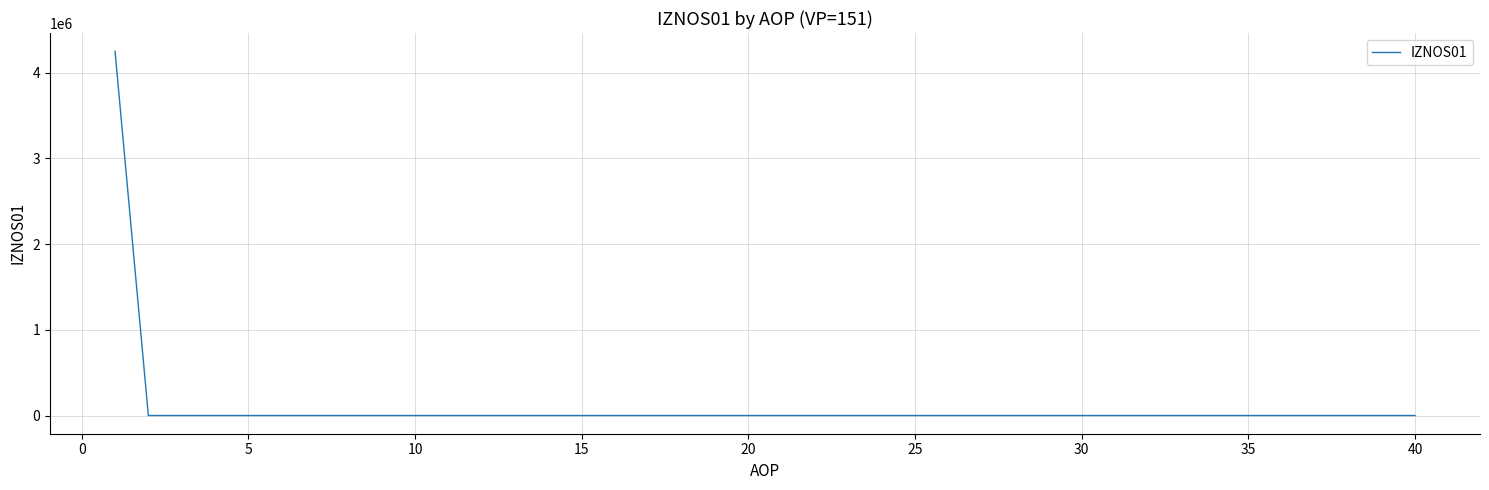

What is the difference between the maximum and minimum values?

4248456